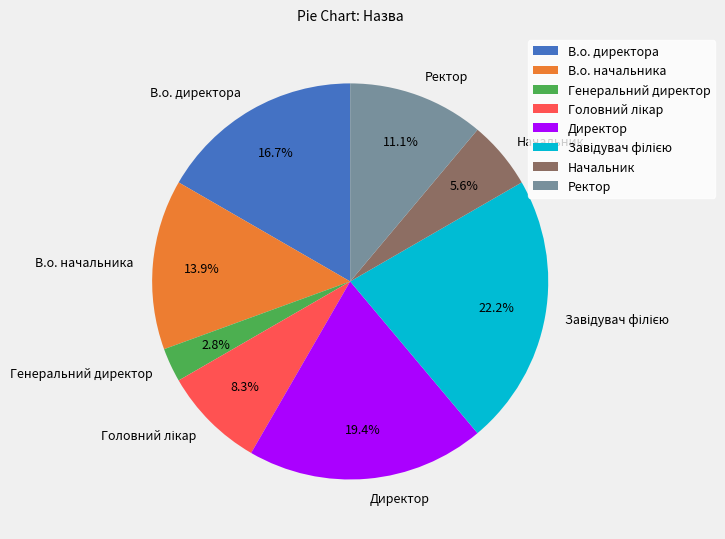

To the nearest percent, what is the difference between the largest and smallest slice percentages?

19%